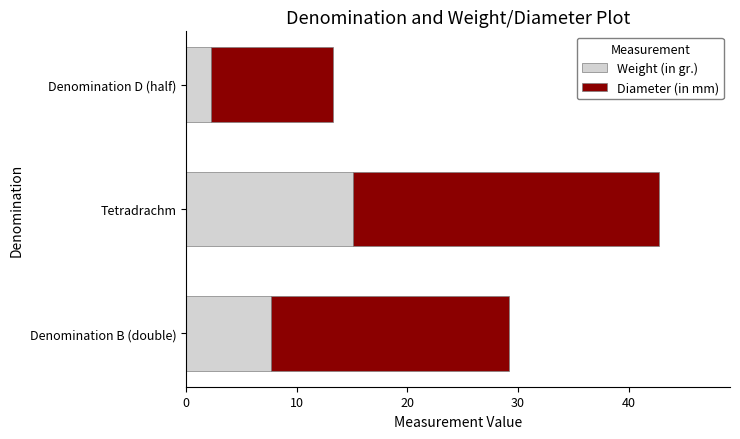

What value does the Weight (in gr.) series have at Tetradrachm?

15.1